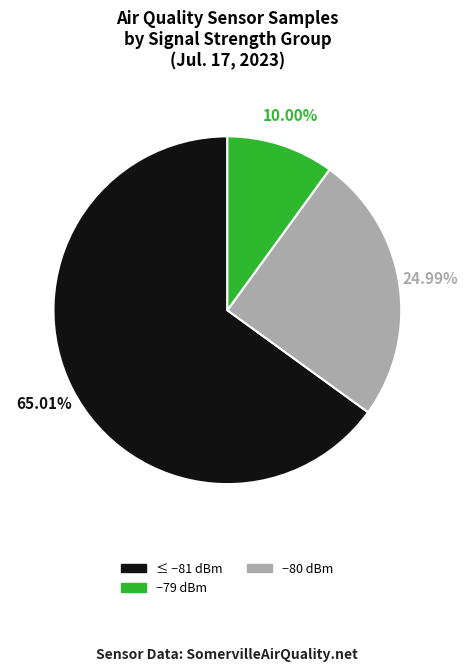

Does any single category account for the majority?

Yes